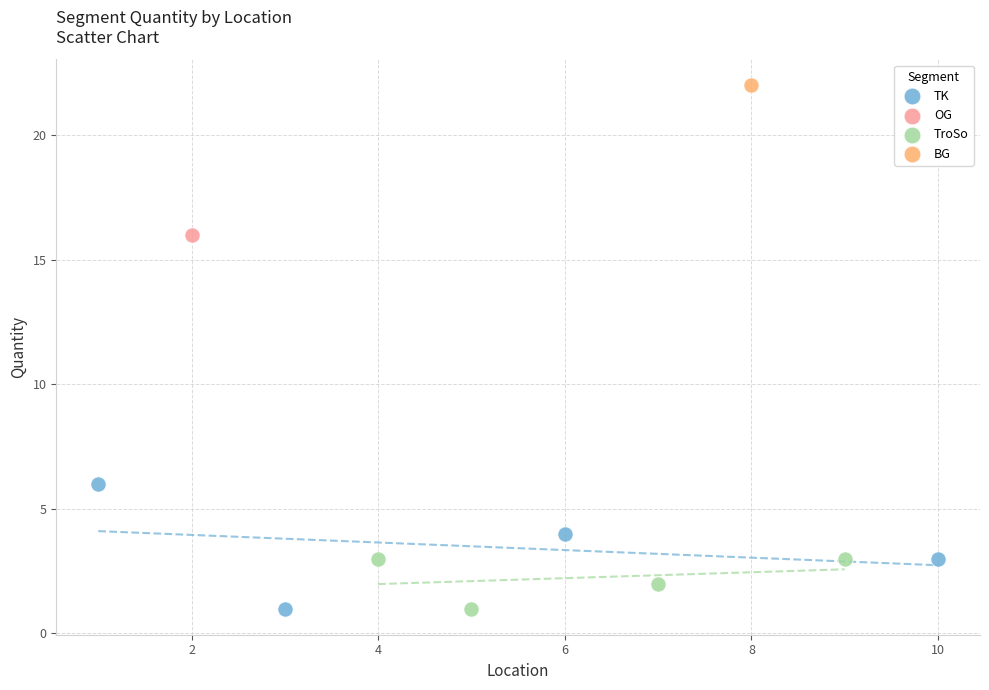

Which series contains the highest Y value?

BG